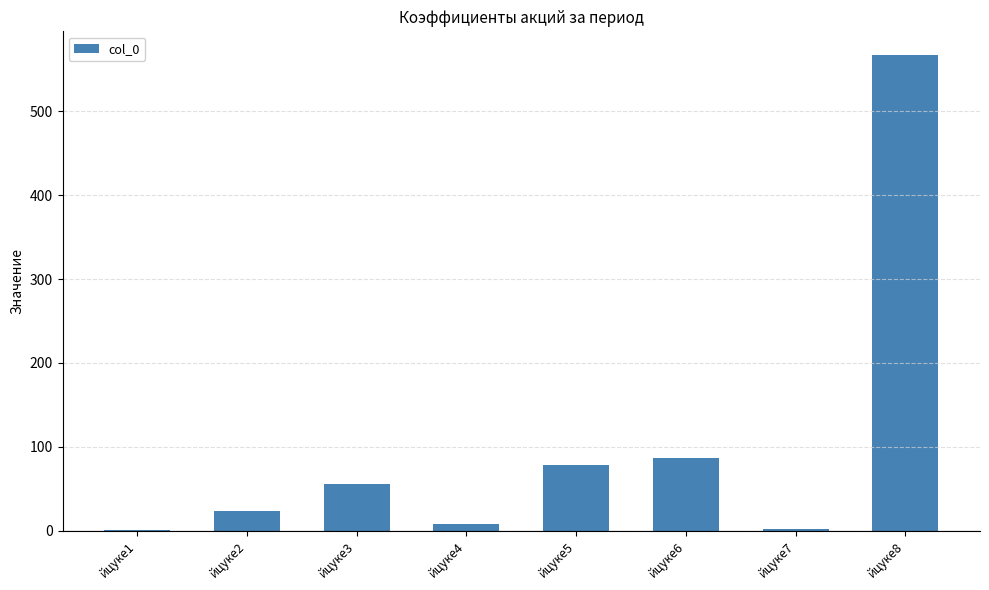

What is the sum of all values?

822